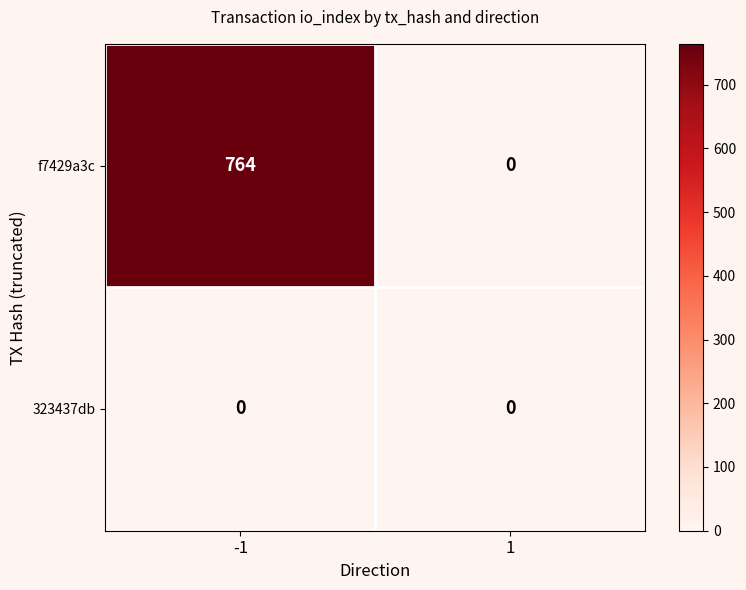

Reading left to right, transcribe all the data shown in this chart.

f7429a3c: -1=764	1=0
323437db: -1=0	1=0